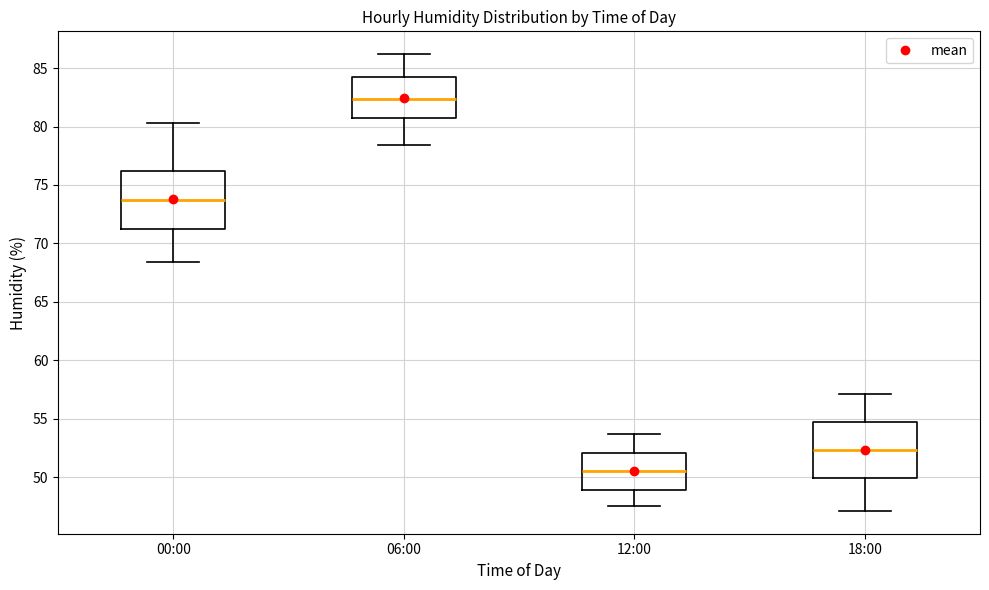

Where does the median line of the box for 00:00 sit on the y-axis? The values are not printed on the chart, so give them approximately, as read against the axis.

73.5